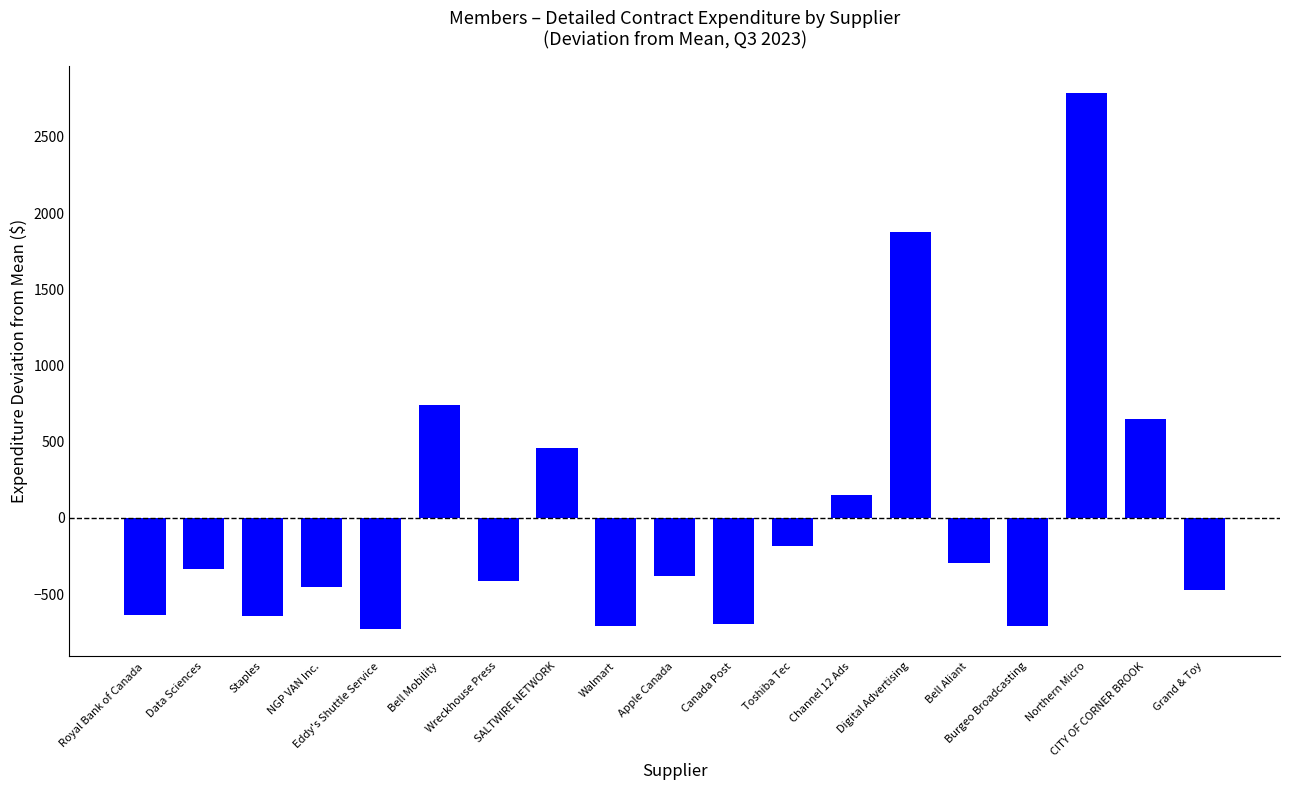

What is the value of the 16th bar from the left?

-708.2